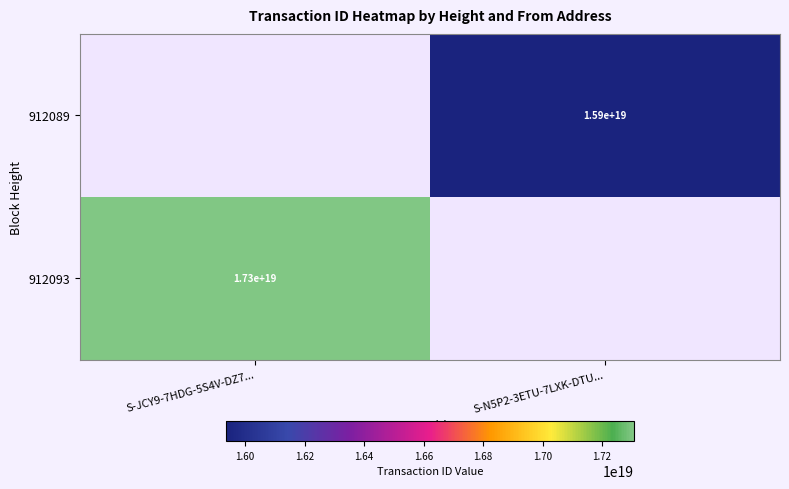

True or false: 912089 has a value of 15900000000000000000 at S-N5P2-3ETU-7LXK-DTU....

True